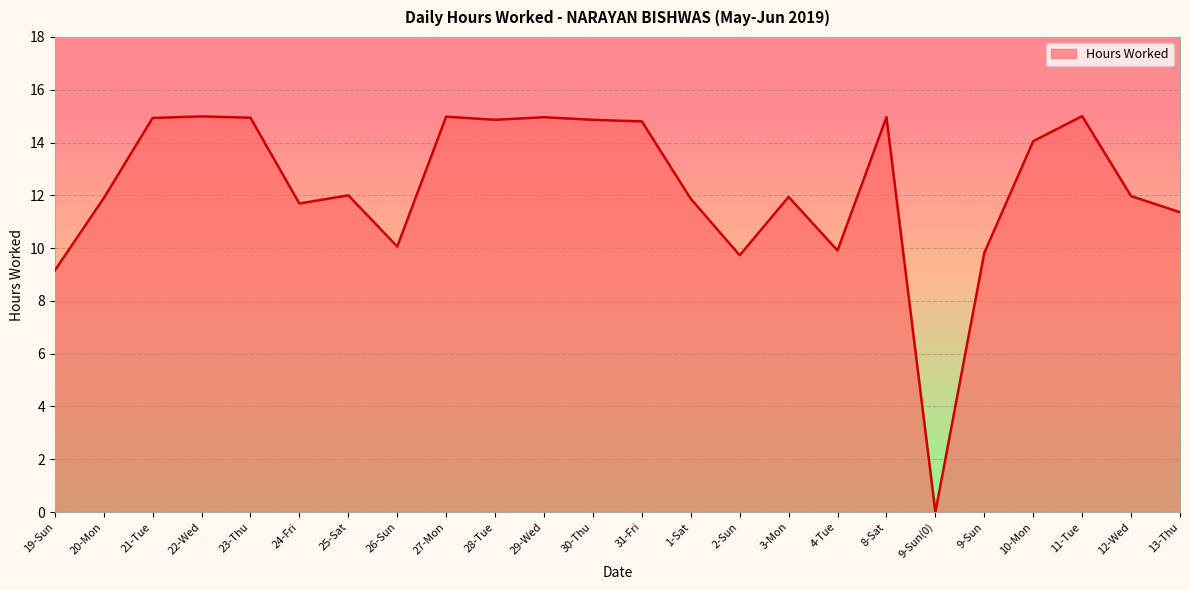

What position from the right is 19-Sun?

24